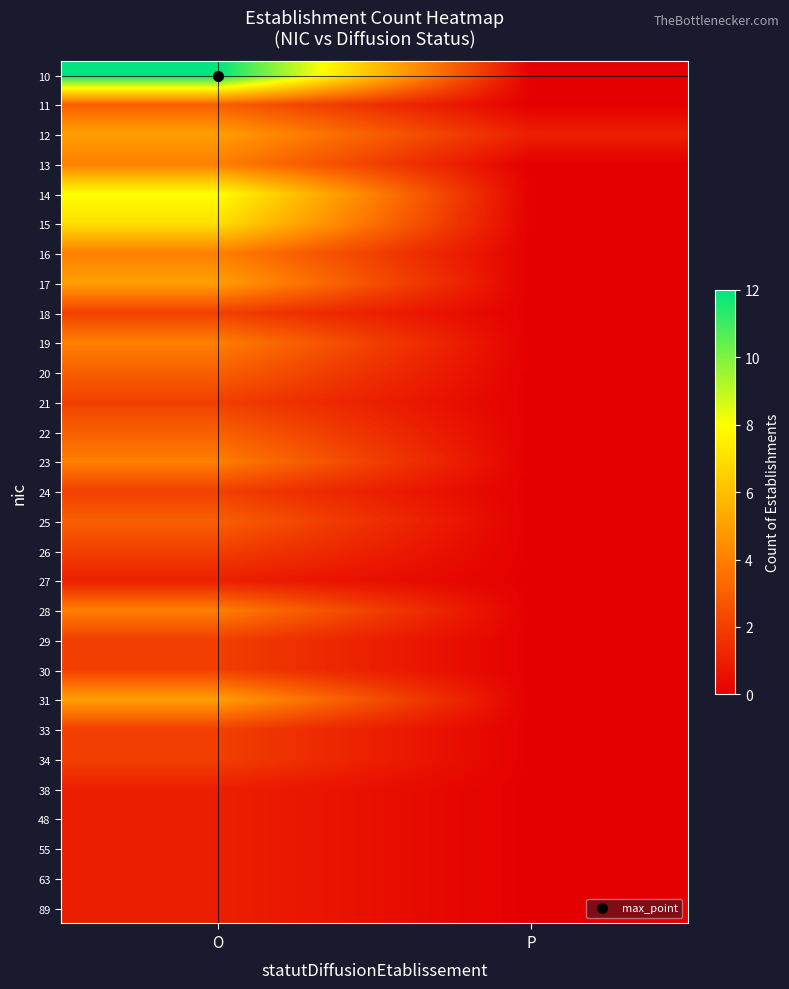

Reading left to right, list all the values displayed in this chart.

10: O=12	P=0
11: O=3	P=0
12: O=5	P=1
13: O=4	P=0
14: O=8	P=0
15: O=7	P=0
16: O=4	P=0
17: O=5	P=0
18: O=2	P=0
19: O=4	P=0
20: O=3	P=0
21: O=2	P=0
22: O=3	P=0
23: O=4	P=0
24: O=2	P=0
25: O=3	P=0
26: O=2	P=0
27: O=1	P=0
28: O=4	P=0
29: O=2	P=0
30: O=2	P=0
31: O=5	P=0
33: O=2	P=0
34: O=2	P=0
38: O=1	P=0
48: O=1	P=0
55: O=1	P=0
63: O=1	P=0
89: O=1	P=0